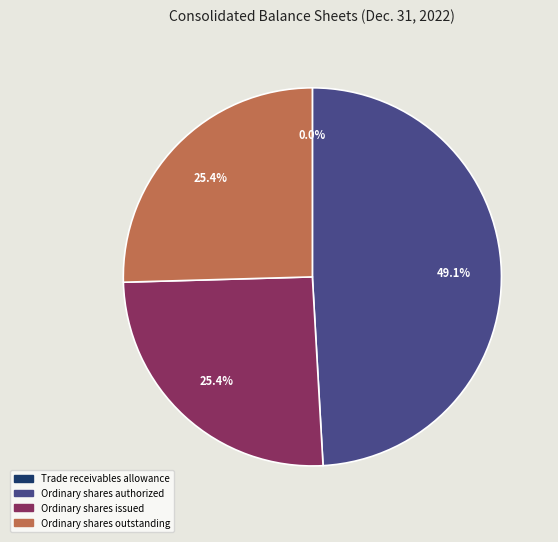

To the nearest percent, what is the combined percentage of Ordinary shares authorized and Ordinary shares issued?

75%